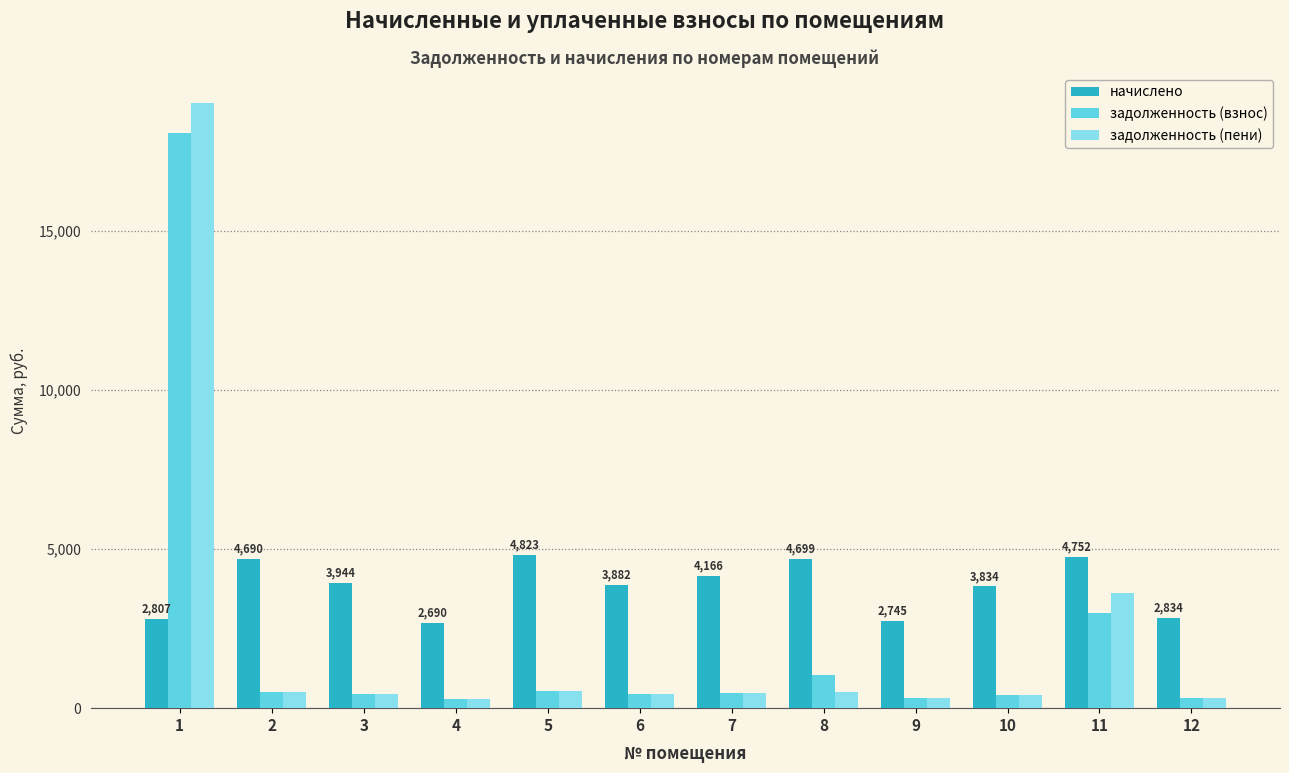

What is the value of the начислено bar at the 9th from the left?

2744.8